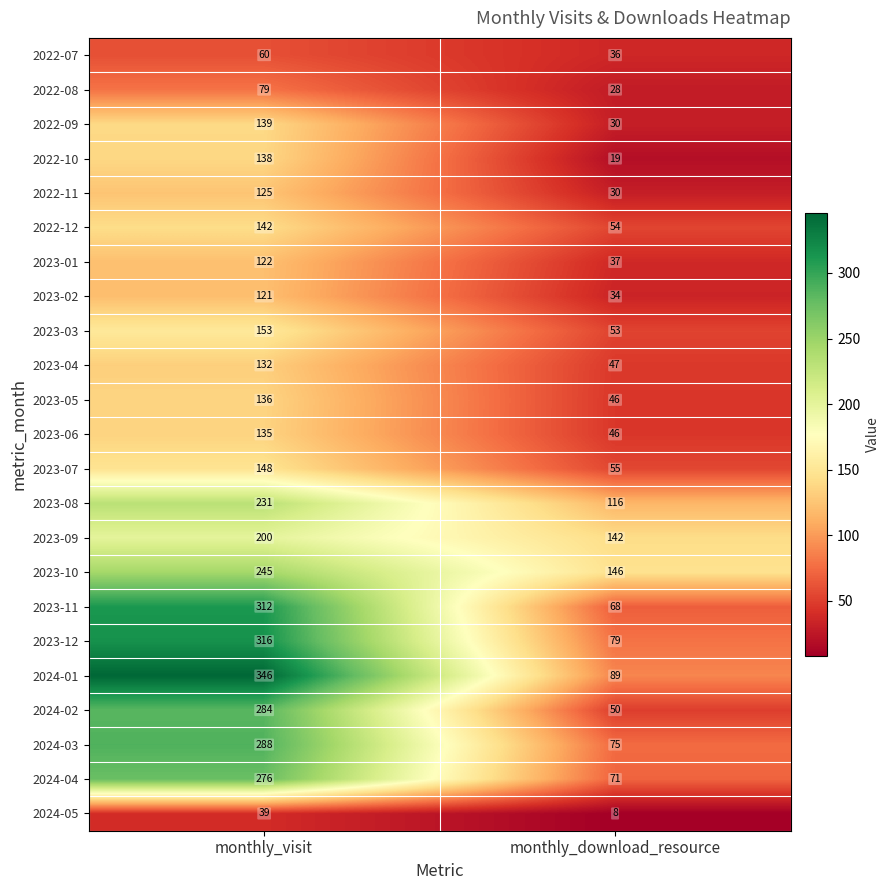

The 2022-10 series shows 19 at monthly_download_resource. True or false?

True